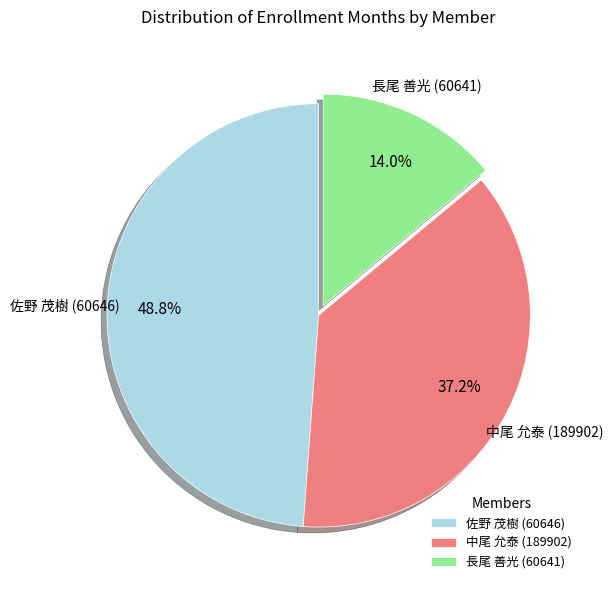

What percentage is the 長尾 善光 (60641) slice, to the nearest percent?

14%